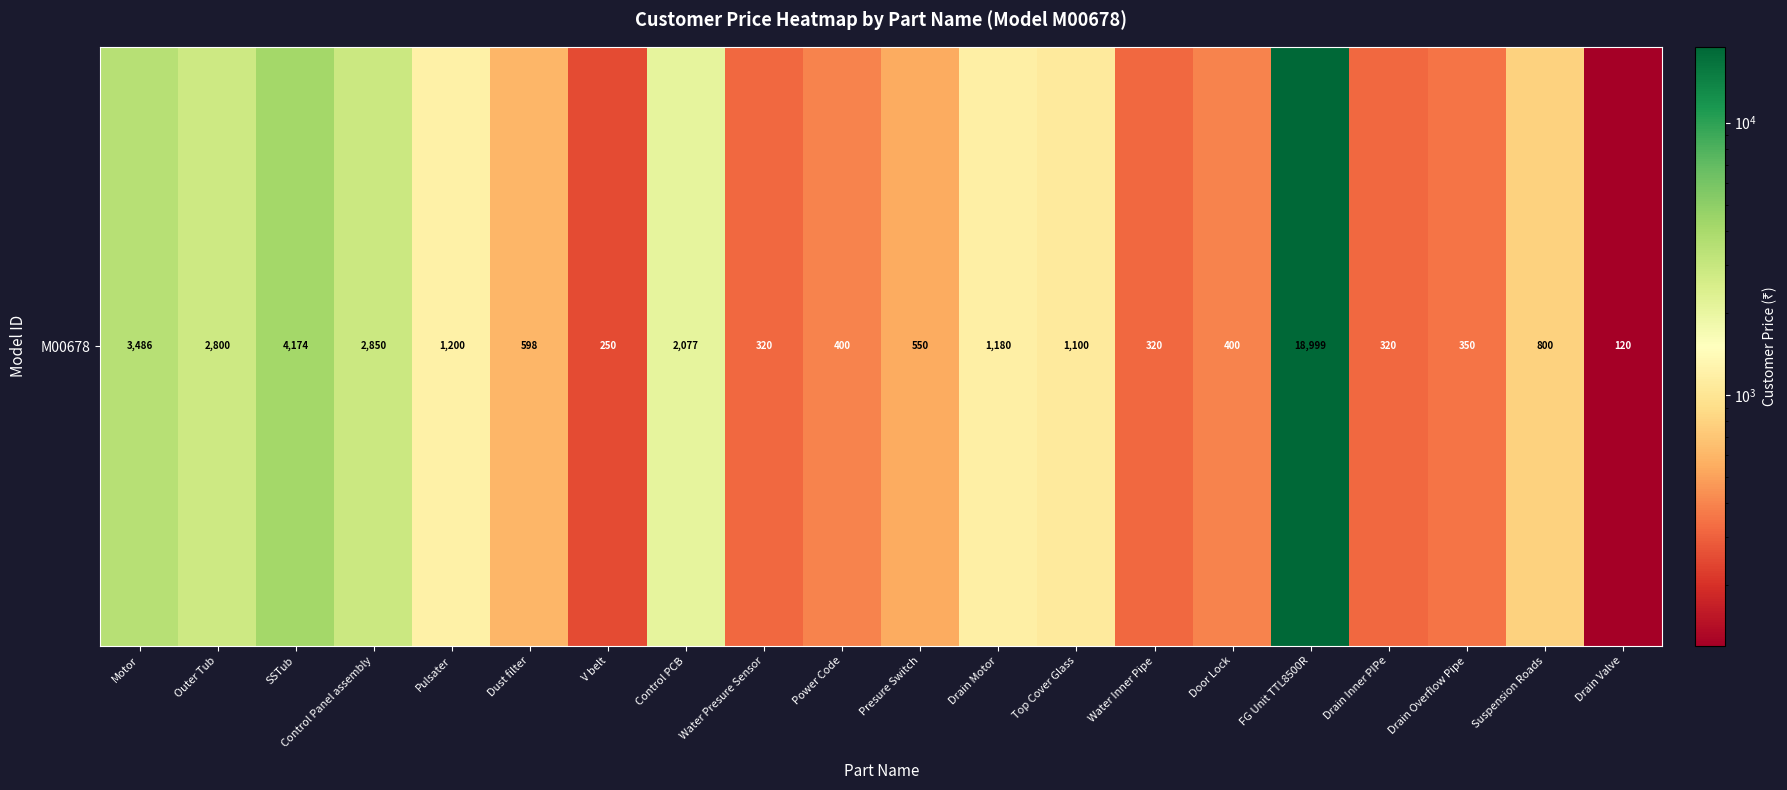

What is the minimum value shown in the chart?

120.0